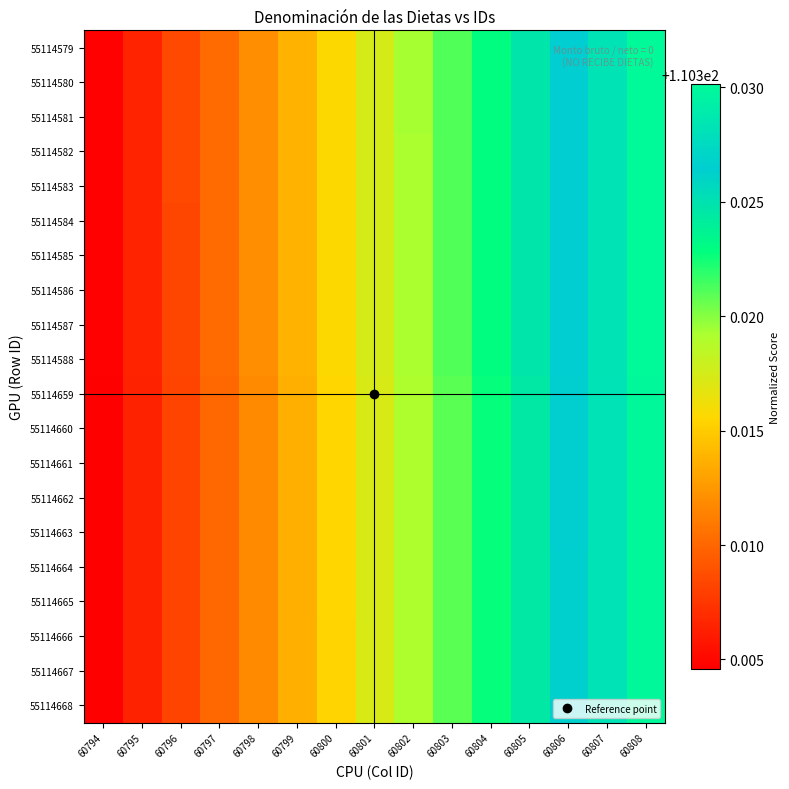

Rank the series by their maximum value, from highest to lowest.

55114579, 55114580, 55114581, 55114582, 55114583, 55114584, 55114585, 55114586, 55114587, 55114588, 55114659, 55114660, 55114661, 55114662, 55114663, 55114664, 55114665, 55114666, 55114667, 55114668